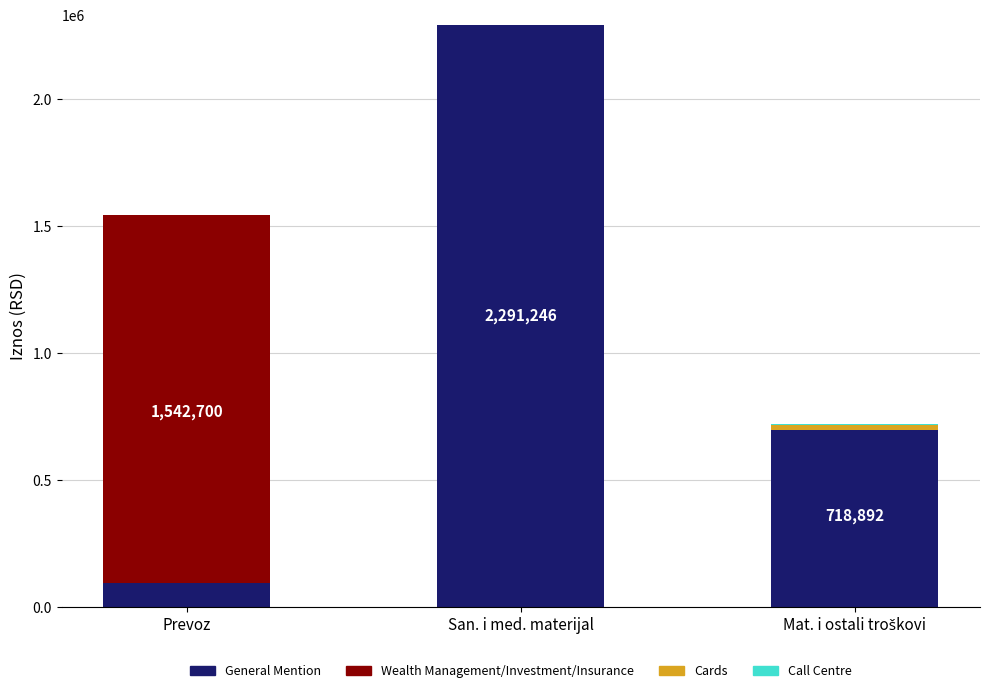

At which category is the sum across all series the highest?

San. i med. materijal